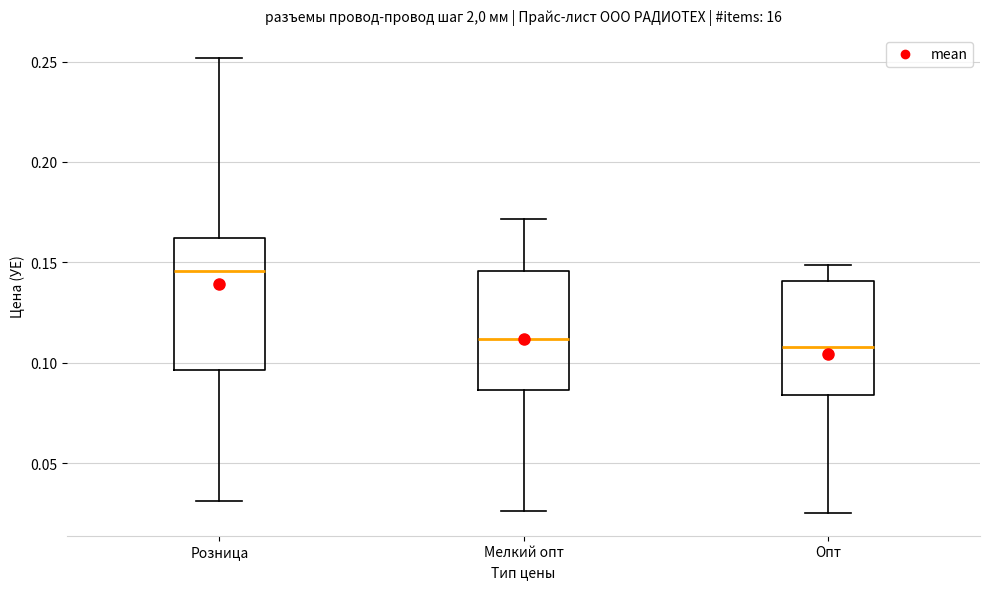

Reading left to right, read every box against the y-axis: the position of its median line, the range the box covers, and the ends of its whiskers. The values are not printed on the chart, so give them approximately, as read against the axis.

Розница: median 0.145, box 0.095 to 0.160, whiskers 0.030 to 0.250
Мелкий опт: median 0.110, box 0.085 to 0.145, whiskers 0.025 to 0.170
Опт: median 0.110, box 0.085 to 0.140, whiskers 0.025 to 0.150